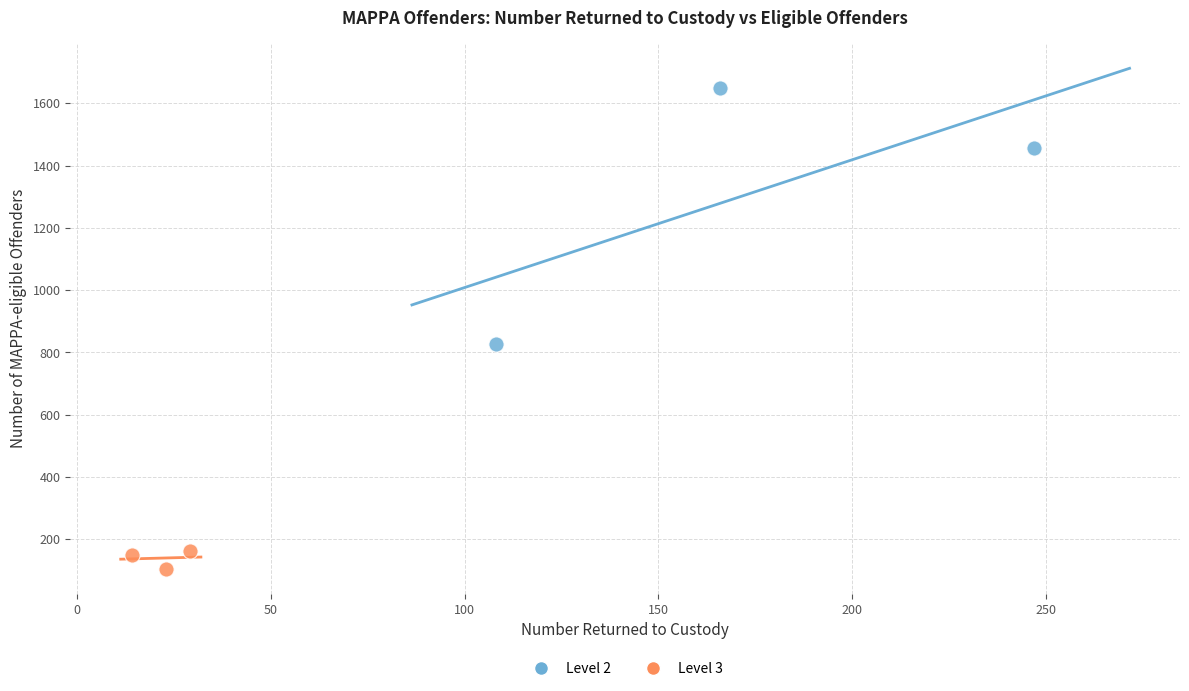

What are all the series names shown in the legend?

Level 2, Level 3